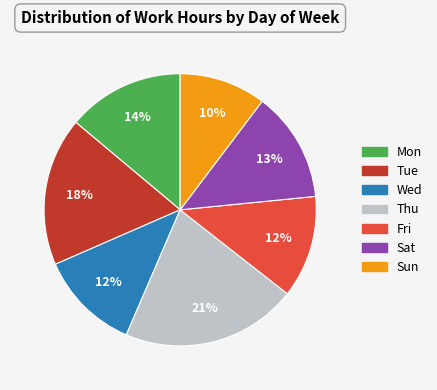

To the nearest percent, what is the combined percentage of Sat and Mon?

27%